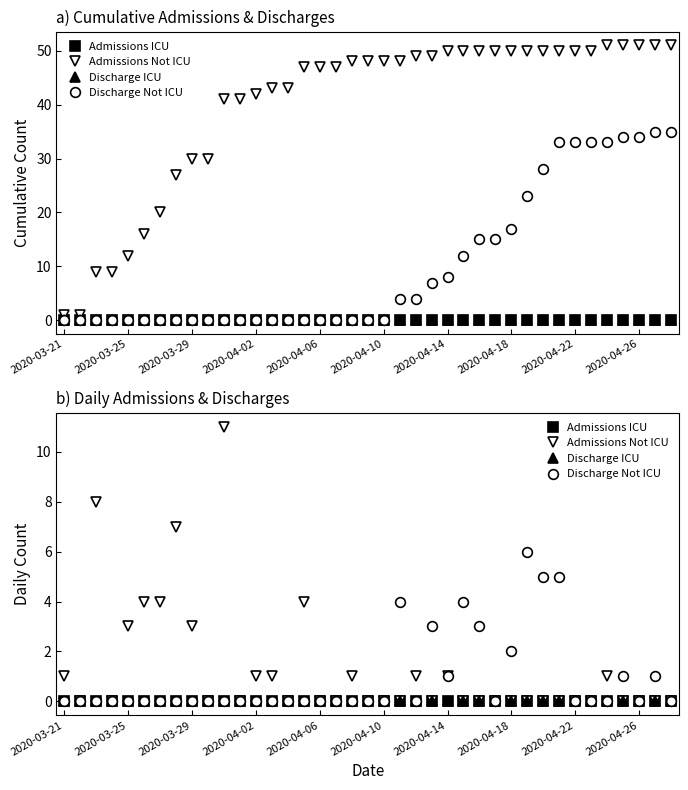

Is the value of Discharge ICU at 2020-03-25 greater than the value of Discharge Not ICU at 15?

No